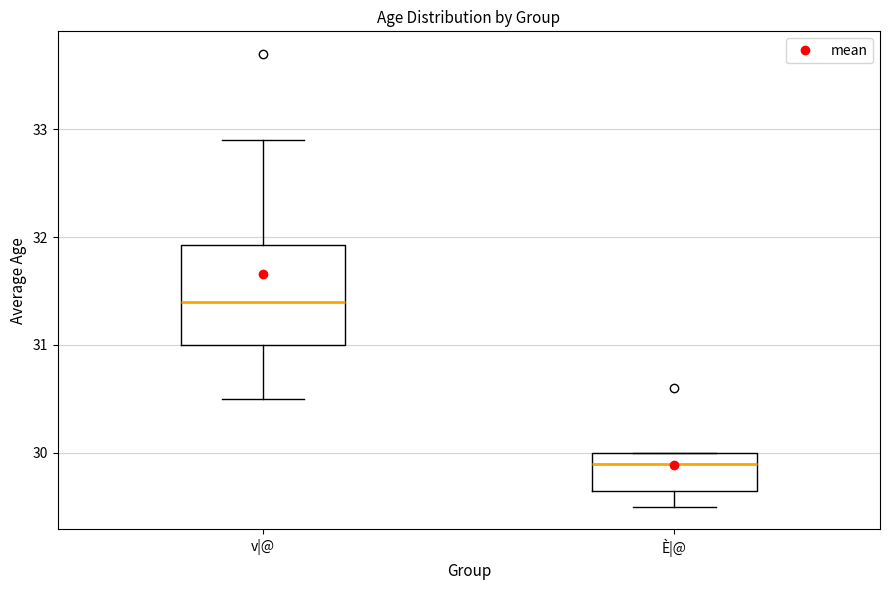

Which box is the tallest, from its lower edge to its upper edge?

v|@